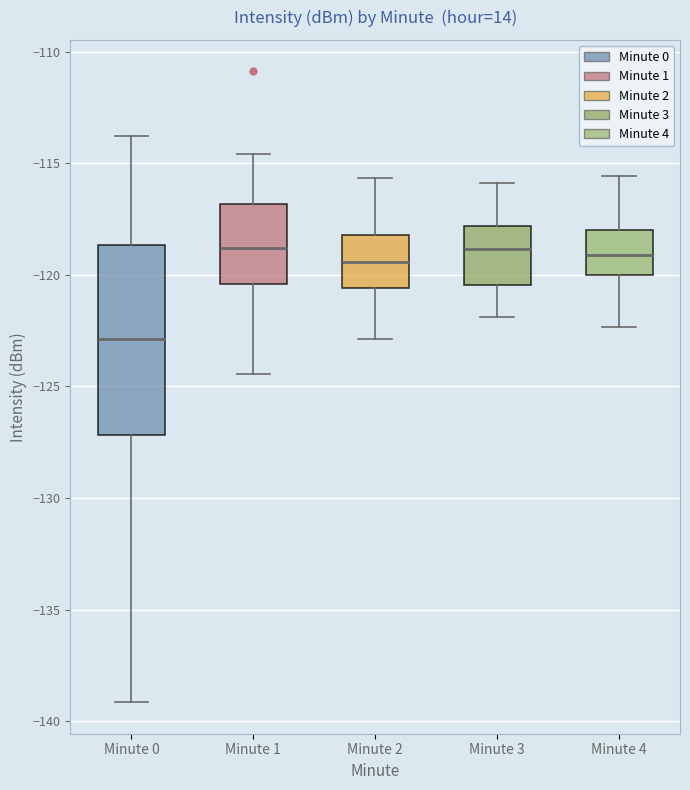

Comparing the boxes themselves (not the whiskers), which one is the tallest?

Minute 0